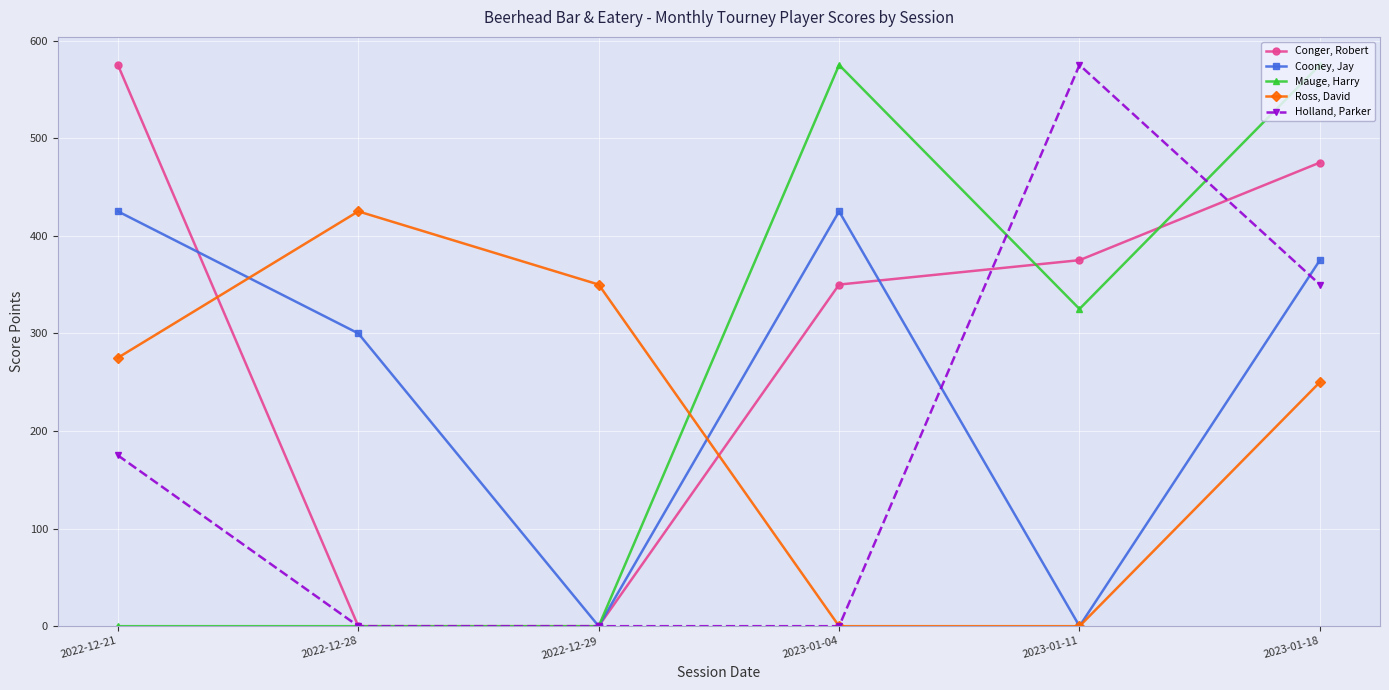

What are all the series names shown in the legend?

Conger, Robert, Cooney, Jay, Mauge, Harry, Ross, David, Holland, Parker